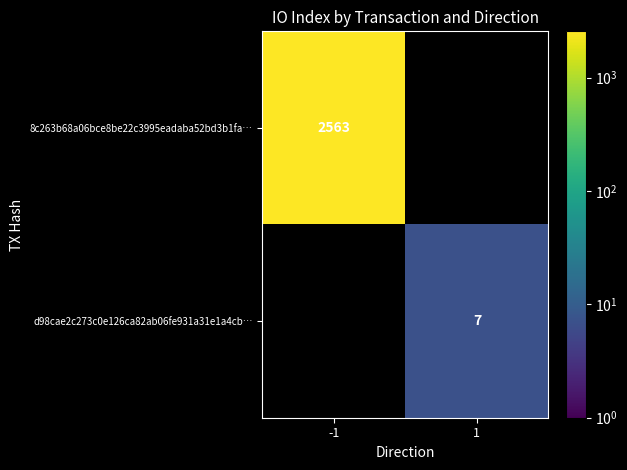

True or false: d98cae2c273c0e126ca82ab06fe931a31e1a4cb… has a value of 10 at 1.

False